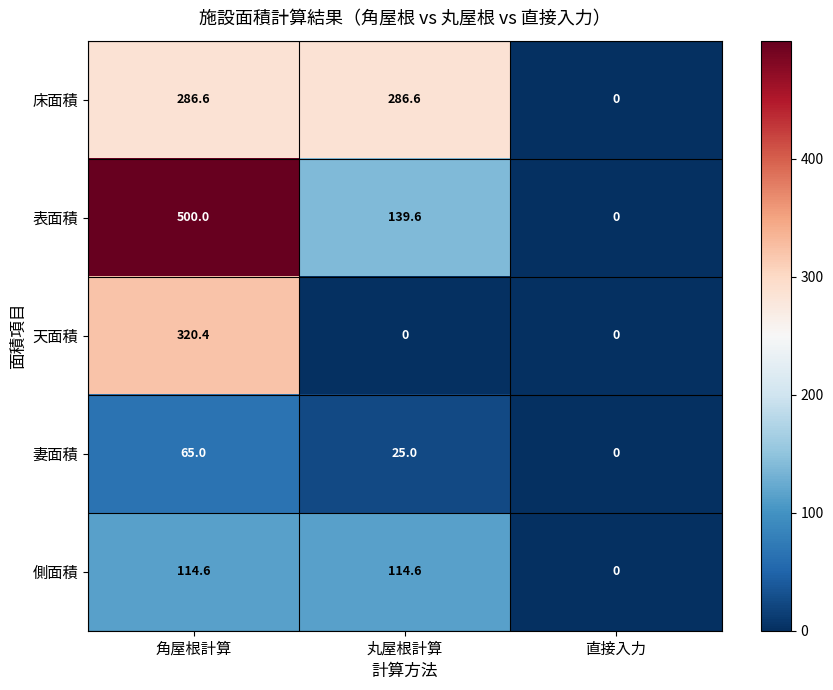

Reading right to left, list all the values displayed in this chart.

床面積: 直接入力=0.0	丸屋根計算=286.6	角屋根計算=286.6
表面積: 直接入力=0.0	丸屋根計算=139.6	角屋根計算=500.0
天面積: 直接入力=0.0	丸屋根計算=0.0	角屋根計算=320.4
妻面積: 直接入力=0.0	丸屋根計算=25.0	角屋根計算=65.0
側面積: 直接入力=0.0	丸屋根計算=114.6	角屋根計算=114.6